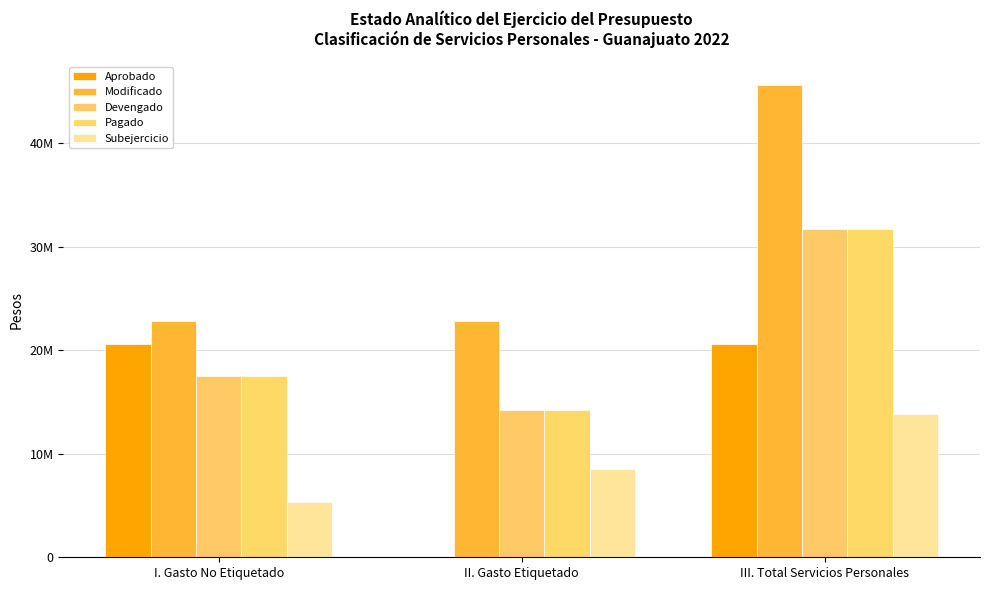

What is the value of the Devengado bar at the 1st from the left?

17489712.6